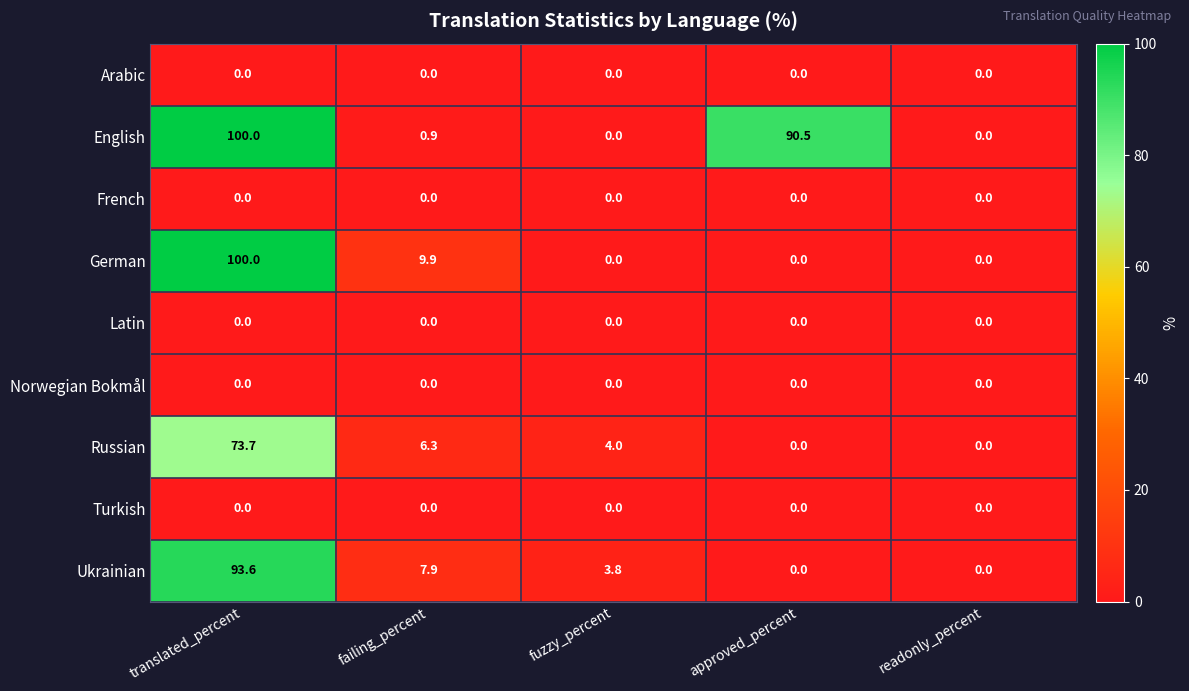

At which category is the sum across all series the highest?

translated_percent